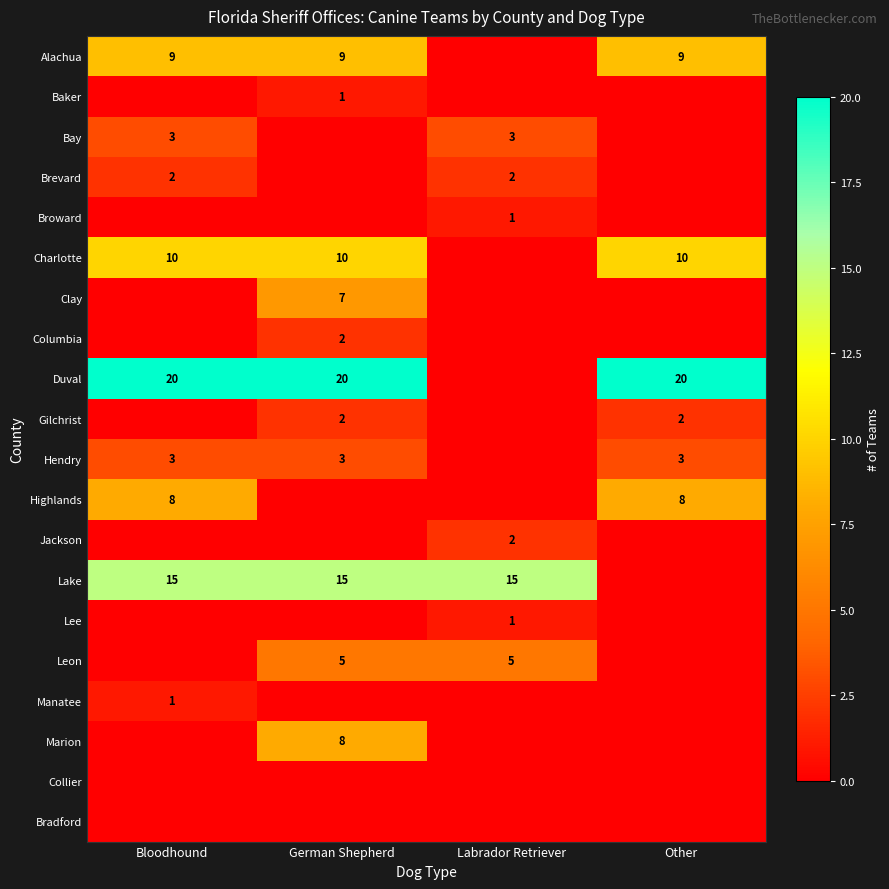

The value of Baker at German Shepherd is 0. True or false?

False